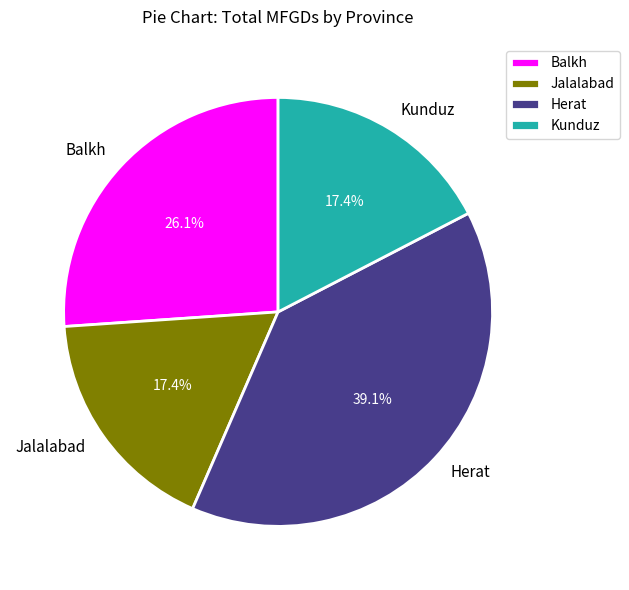

How much of the chart is everything except Balkh?

73.9%